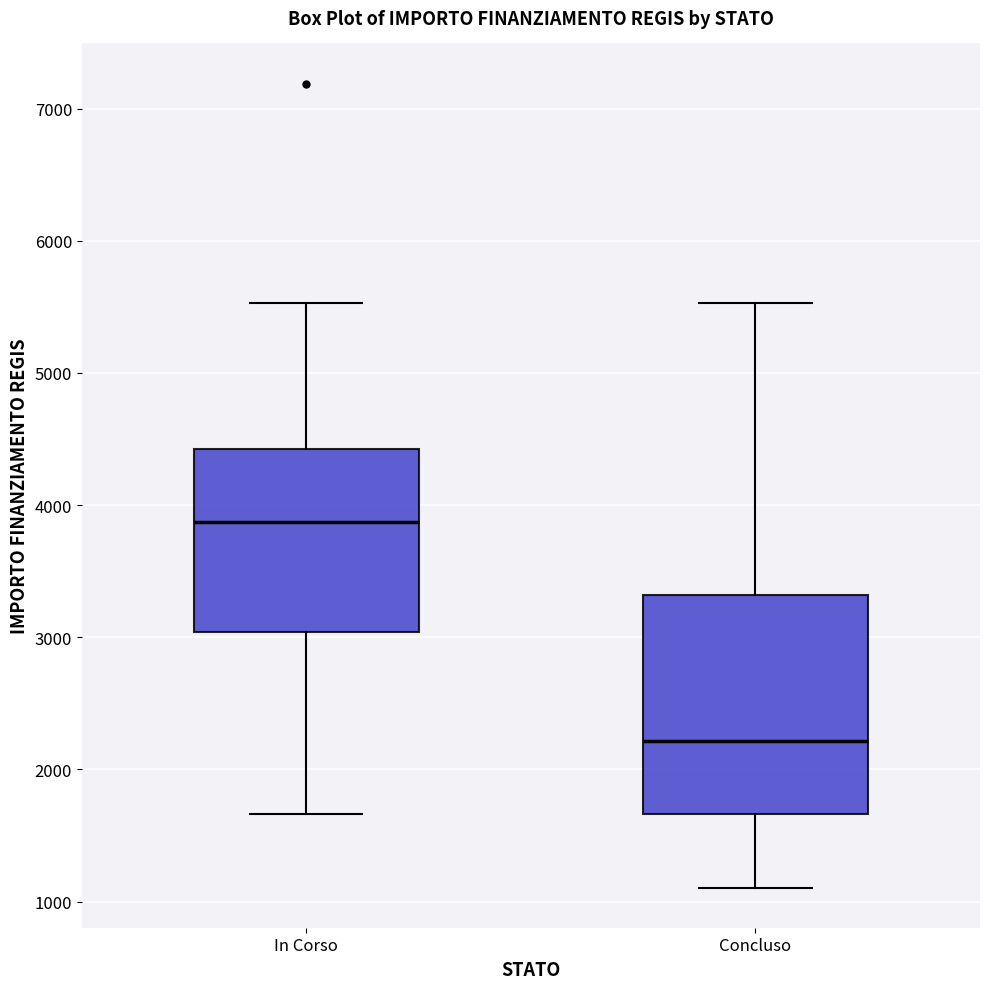

Reading left to right, transcribe this box plot: for each box, give where its median line is, the range the box spans, and where its two whiskers end, as read against the y-axis. The values are not printed on the chart, so give them approximately, as read against the axis.

In Corso: median 3900, box 3000 to 4400, whiskers 1700 to 5500
Concluso: median 2200, box 1700 to 3300, whiskers 1100 to 5500